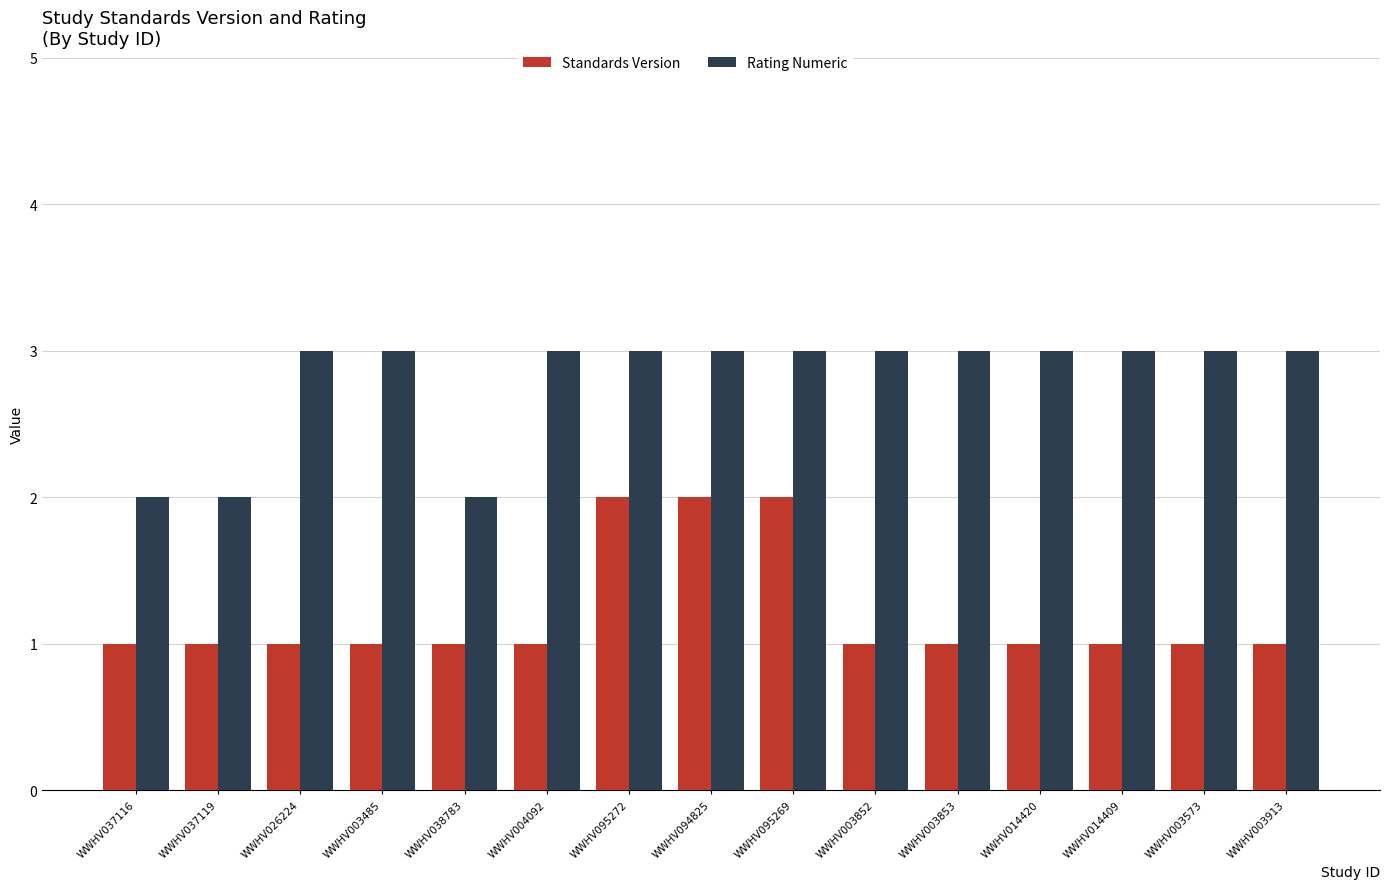

Which series has the largest total across all categories?

Rating Numeric